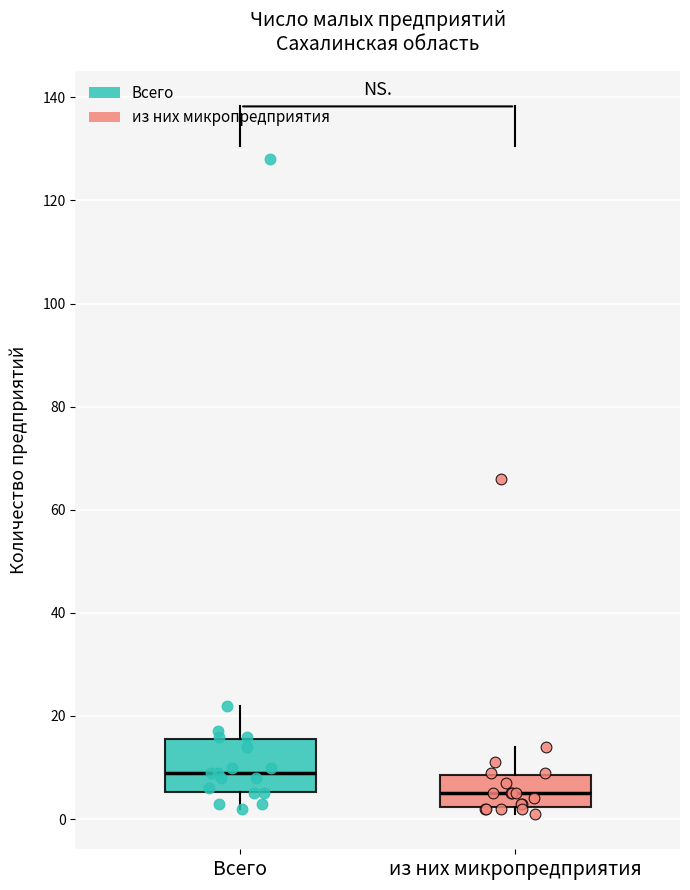

Reading left to right, read every box against the y-axis: the position of its median line, the range the box covers, and the ends of its whiskers. The values are not printed on the chart, so give them approximately, as read against the axis.

Всего: median 10, box 6 to 16, whiskers 2 to 22
из них микропредприятия: median 6, box 2 to 8, whiskers 2 (just below the box's lower edge) to 14